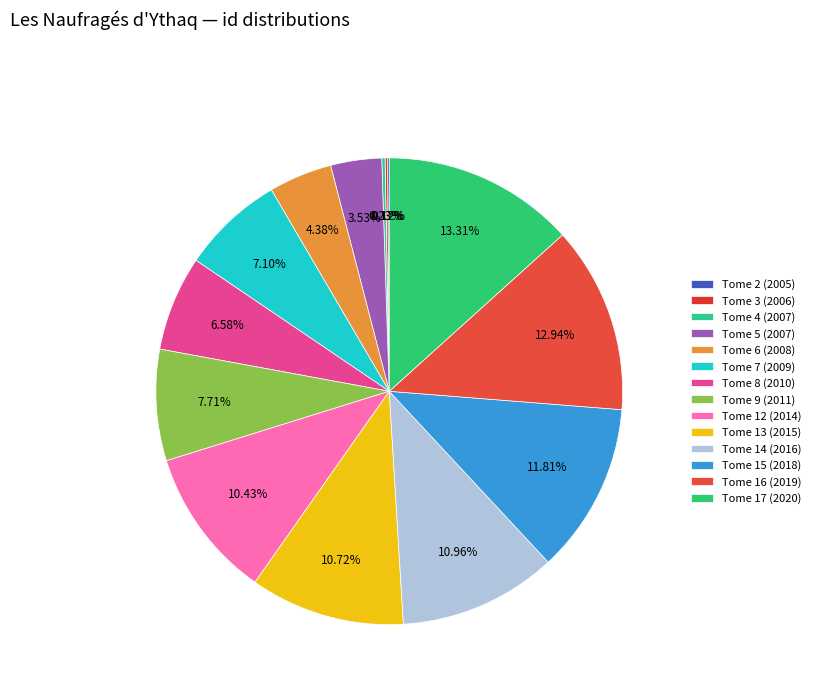

Which slice is the smallest?

Tome 2 (2005)